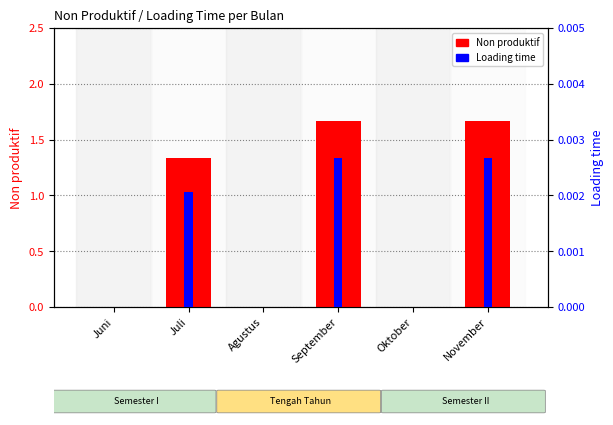

What is the difference between the Non produktif values at November and Juli?

0.3